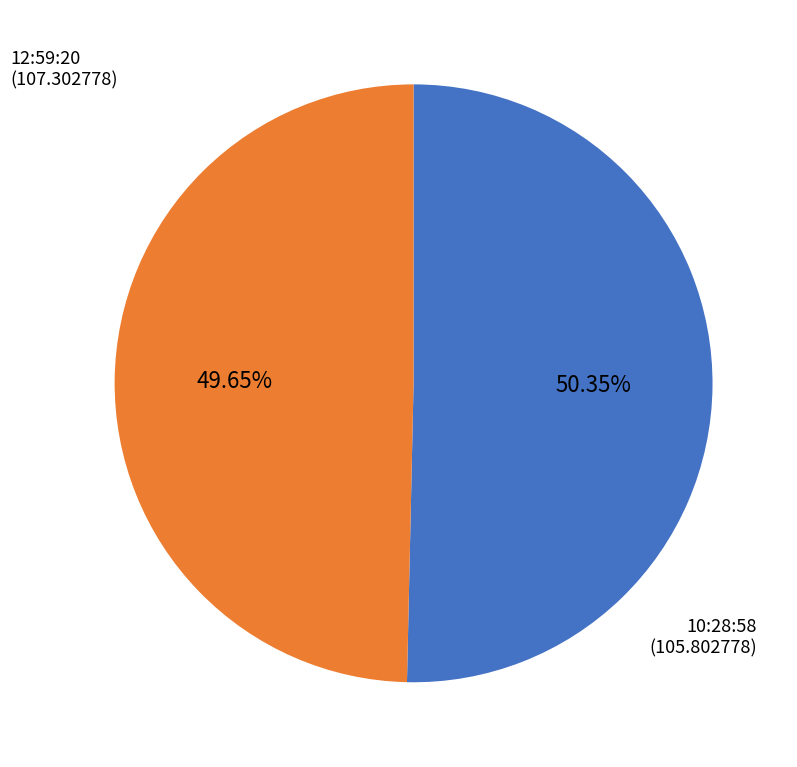

Does any single category account for the majority?

Yes